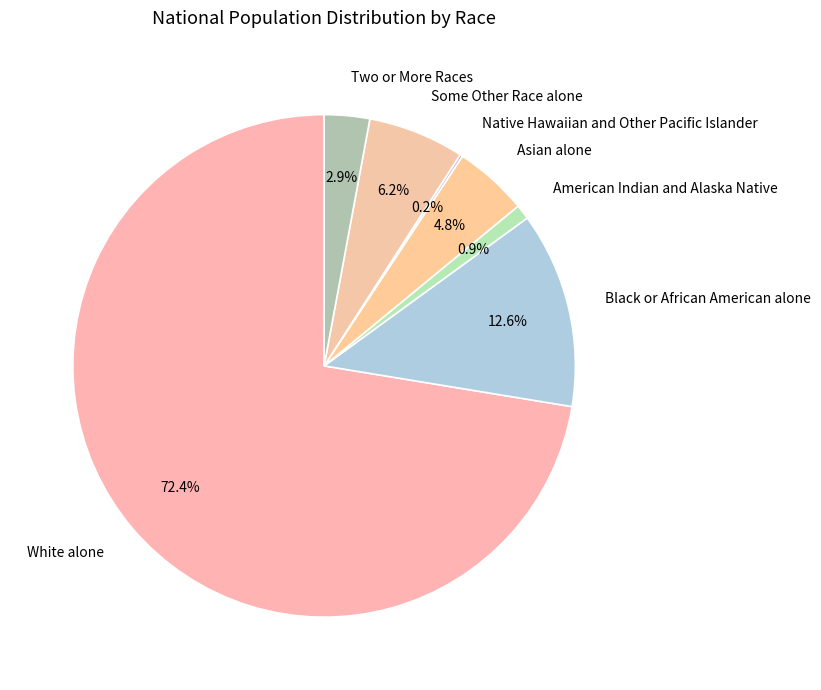

The Asian alone slice represents 10% of the pie. True or false?

False